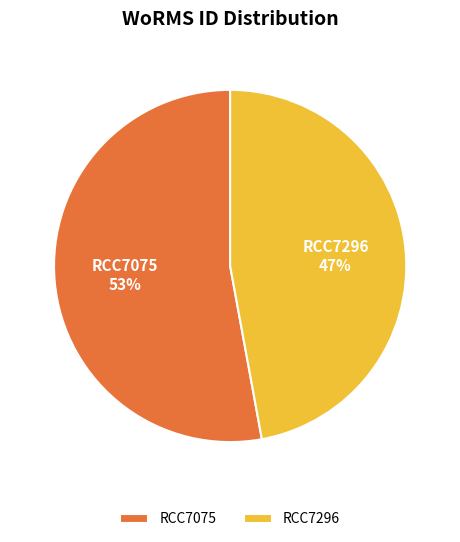

Between RCC7296 and RCC7075, which is larger?

RCC7075